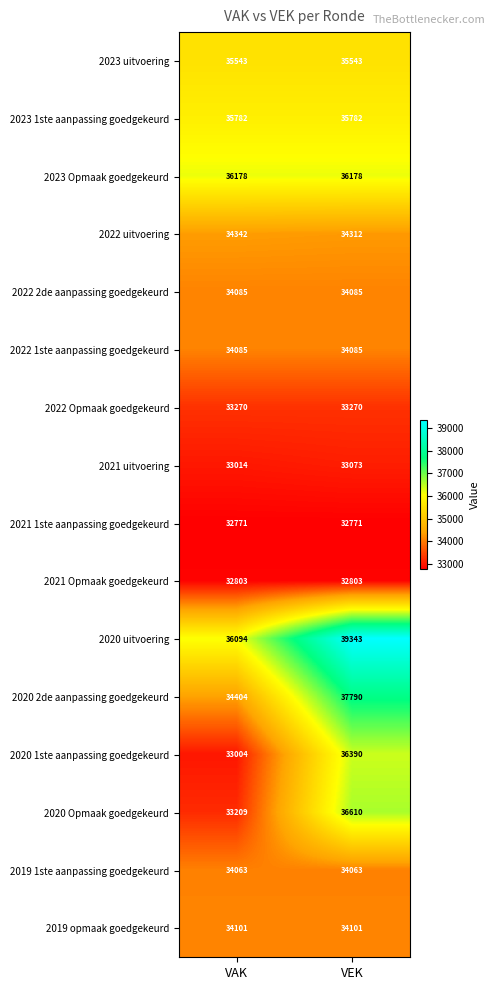

The value of 2023 uitvoering at VEK is 35543. True or false?

True